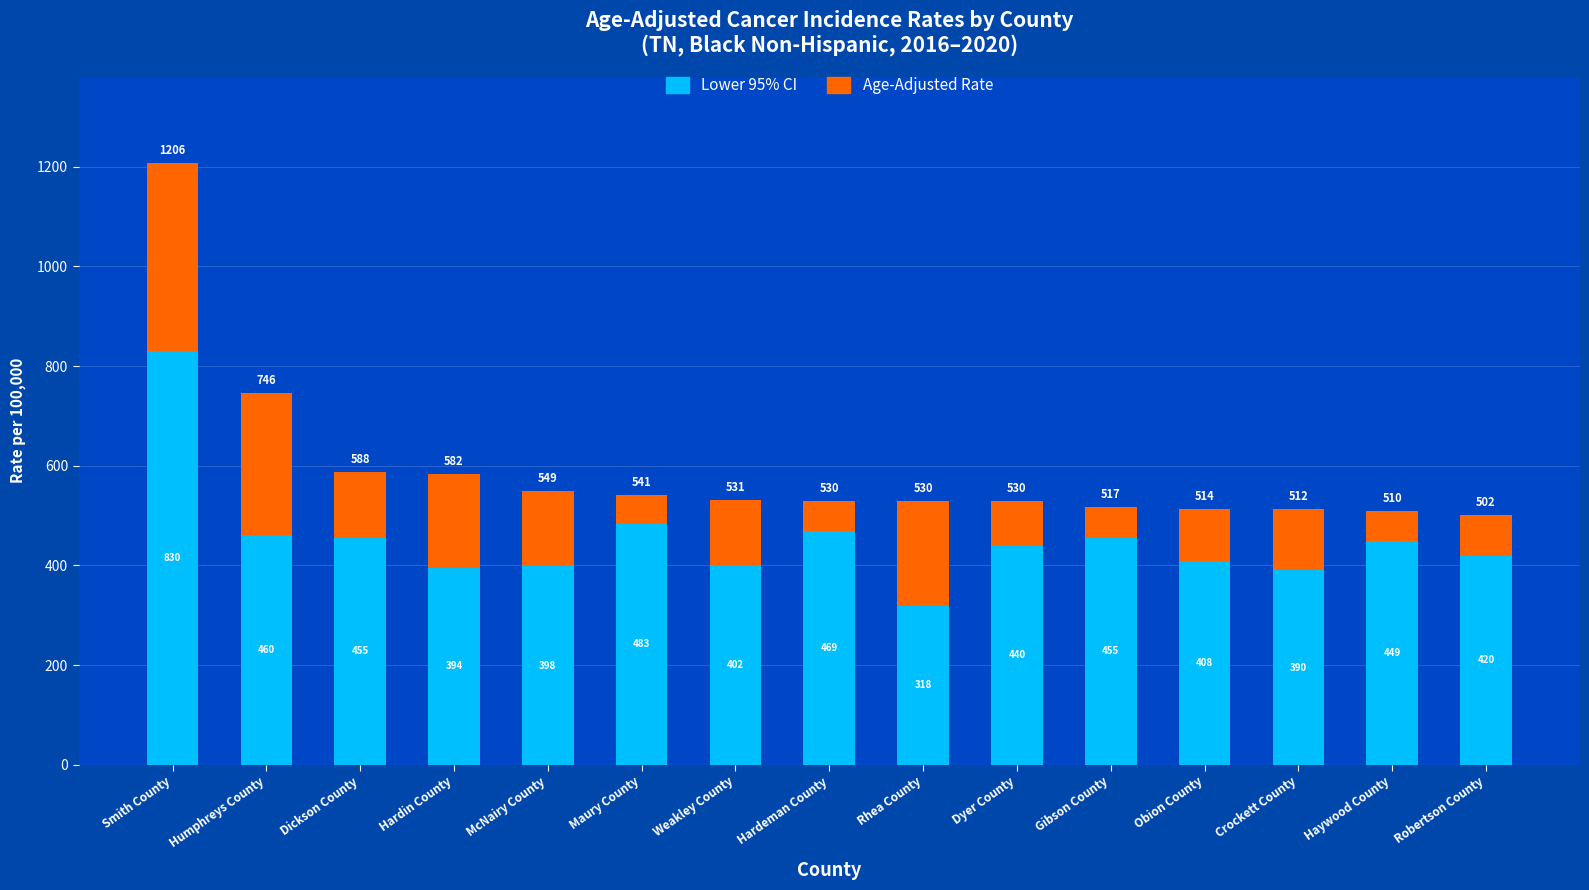

At which category is the sum across all series the highest?

Smith County